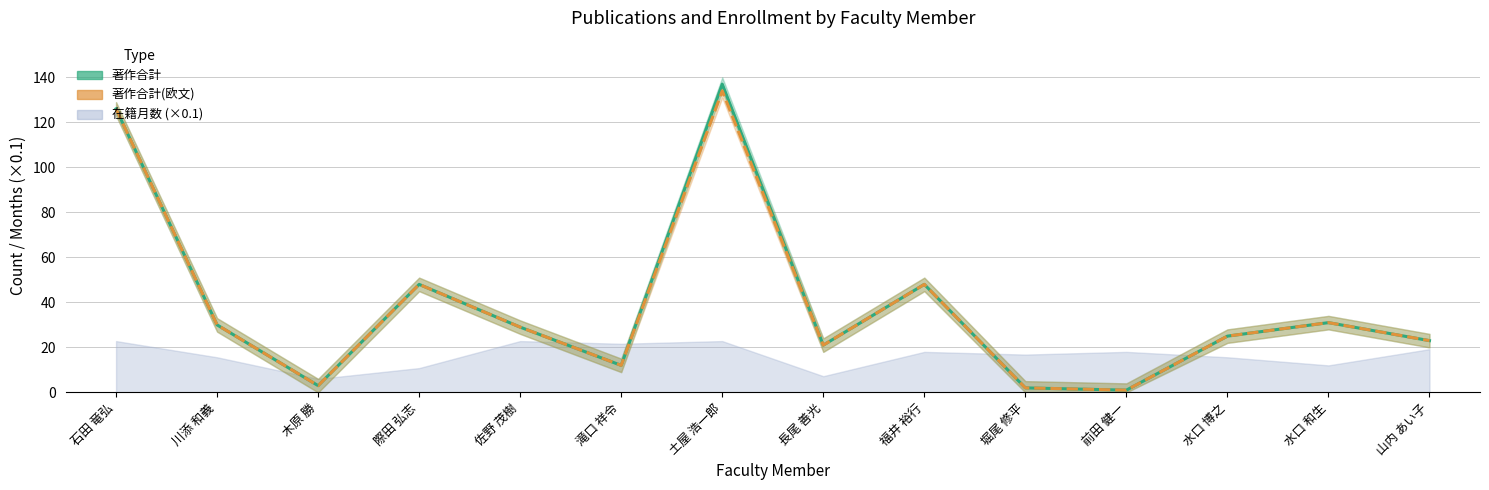

What is the difference between the 著作合計 values at 水口 和生 and 福井 裕行?

17